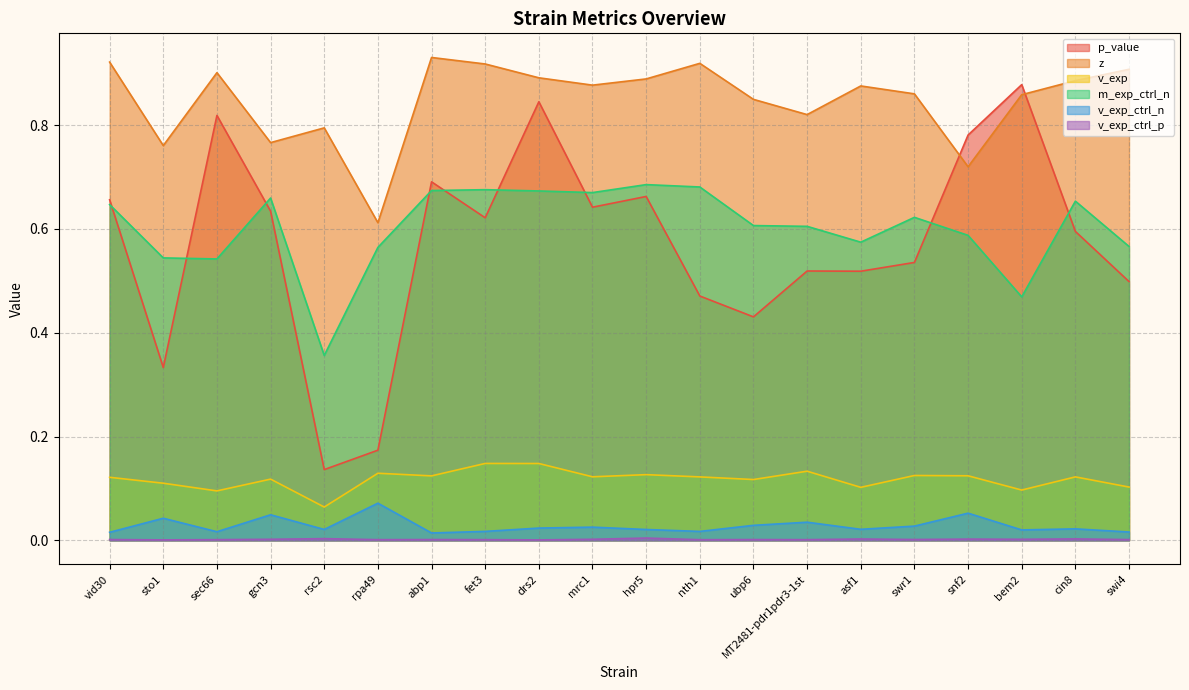

Reading left to right, transcribe all the data shown in this chart.

p_value: 0.7	0.3	0.8	0.6	0.1	0.2	0.7	0.6	0.8	0.6	0.7	0.5	0.4	0.5	0.5	0.5	0.8	0.9	0.6	0.5
z: 0.9	0.8	0.9	0.8	0.8	0.6	0.9	0.9	0.9	0.9	0.9	0.9	0.8	0.8	0.9	0.9	0.7	0.9	0.9	0.9
v_exp: 0.1	0.1	0.1	0.1	0.1	0.1	0.1	0.1	0.1	0.1	0.1	0.1	0.1	0.1	0.1	0.1	0.1	0.1	0.1	0.1
m_exp_ctrl_n: 0.6	0.5	0.5	0.7	0.4	0.6	0.7	0.7	0.7	0.7	0.7	0.7	0.6	0.6	0.6	0.6	0.6	0.5	0.7	0.6
v_exp_ctrl_n: 0.0	0.0	0.0	0.0	0.0	0.1	0.0	0.0	0.0	0.0	0.0	0.0	0.0	0.0	0.0	0.0	0.1	0.0	0.0	0.0
v_exp_ctrl_p: 0.0	0.0	0.0	0.0	0.0	0.0	0.0	0.0	0.0	0.0	0.0	0.0	0.0	0.0	0.0	0.0	0.0	0.0	0.0	0.0